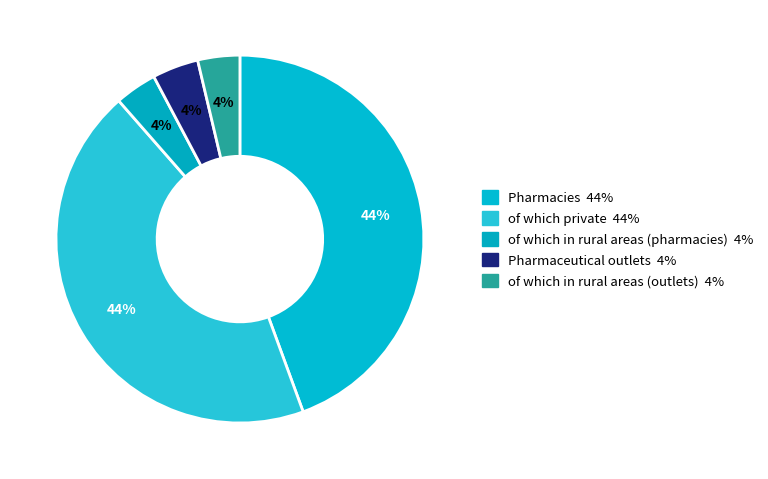

Is of which in rural areas (pharmacies) the majority of the pie?

No